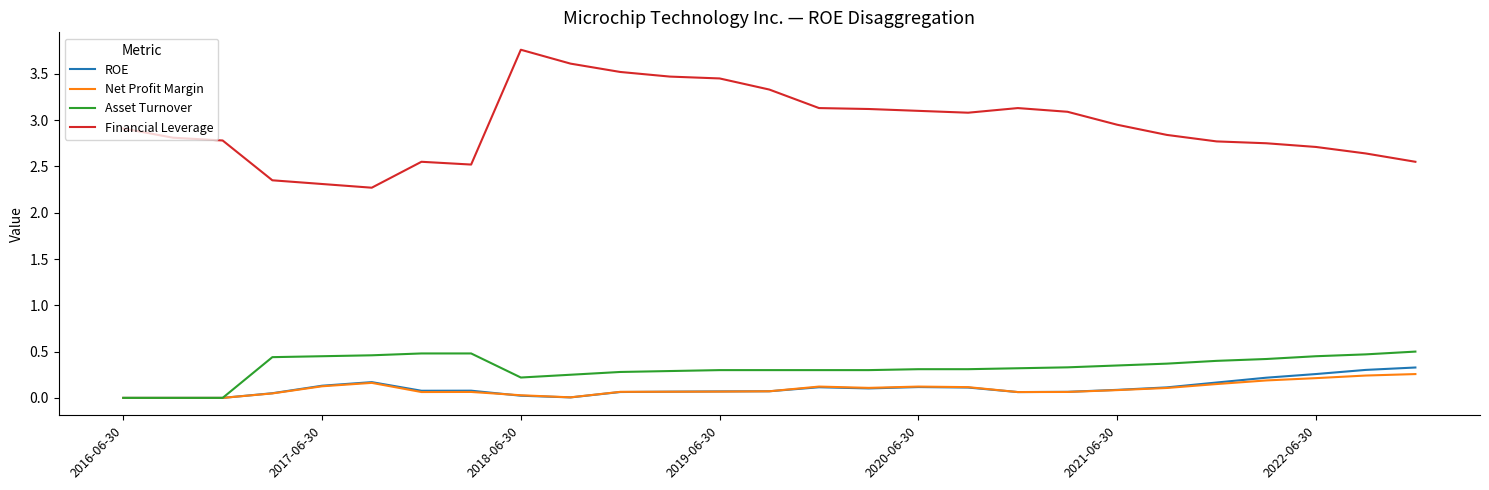

Which series has the largest total across all categories?

Financial Leverage